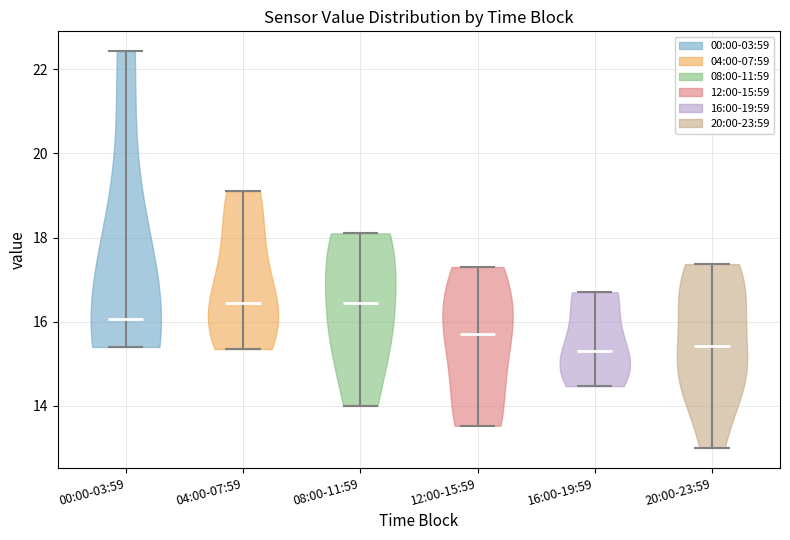

Reading left to right, read every violin against the y-axis: where its median line is, and the lowest and highest points it reaches. The values are not printed on the chart, so give them approximately, as read against the axis.

00:00-03:59: median line 16.0, lowest point 15.4, highest point 22.4
04:00-07:59: median line 16.4, lowest point 15.4, highest point 19.2
08:00-11:59: median line 16.4, lowest point 14.0, highest point 18.2
12:00-15:59: median line 15.8, lowest point 13.6, highest point 17.4
16:00-19:59: median line 15.4, lowest point 14.4, highest point 16.8
20:00-23:59: median line 15.4, lowest point 13.0, highest point 17.4